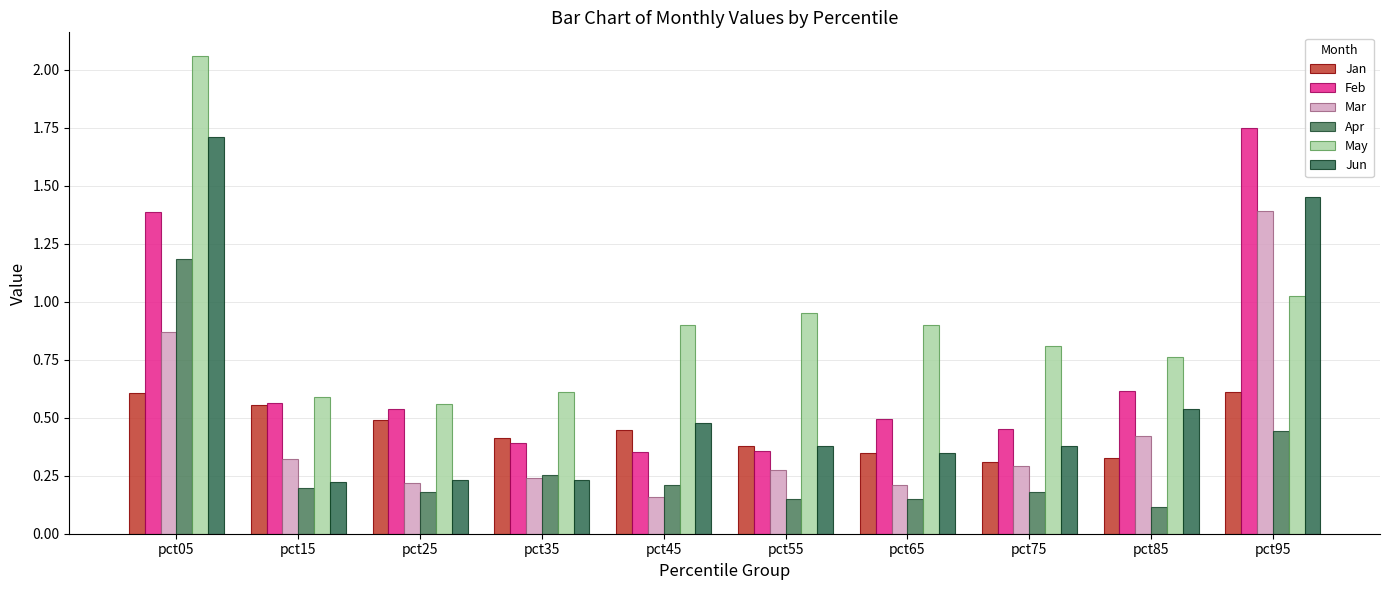

What is the maximum value shown in the chart?

2.1